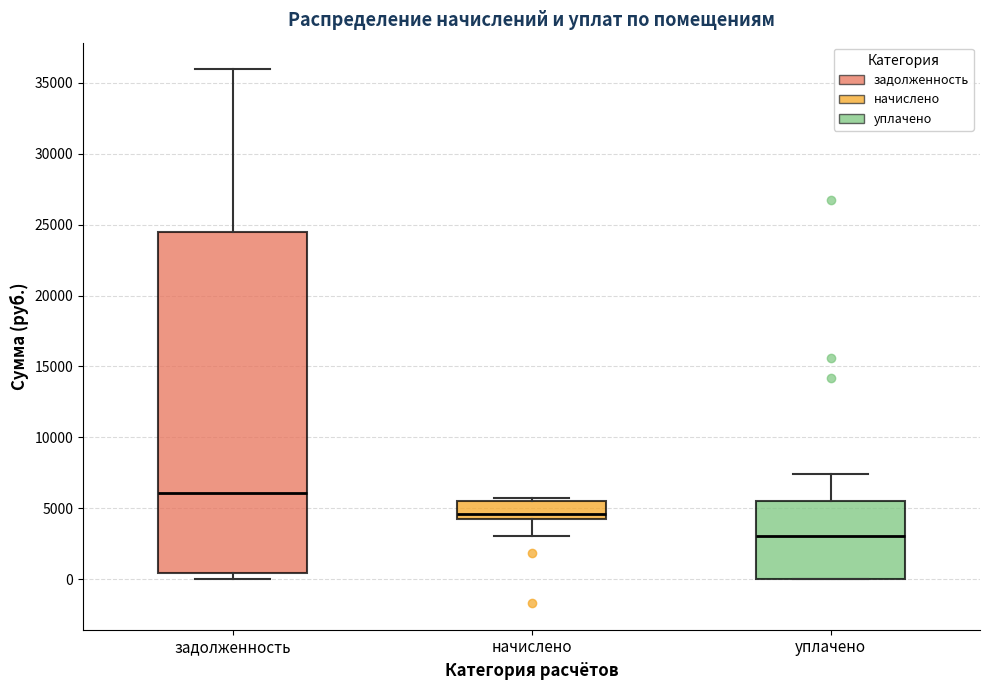

Reading left to right, transcribe this box plot: for each box, give where its median line is, the range the box spans, and where its two whiskers end, as read against the y-axis. The values are not printed on the chart, so give them approximately, as read against the axis.

задолженность: median 6000, box 500 to 24500, whiskers 0 to 36000
начислено: median 4500 (just above the box's lower edge), box 4500 to 5500, whiskers 3000 to 5500 (just above the box's upper edge)
уплачено: median 3000, box 0 to 5500, whiskers 0 to 7500